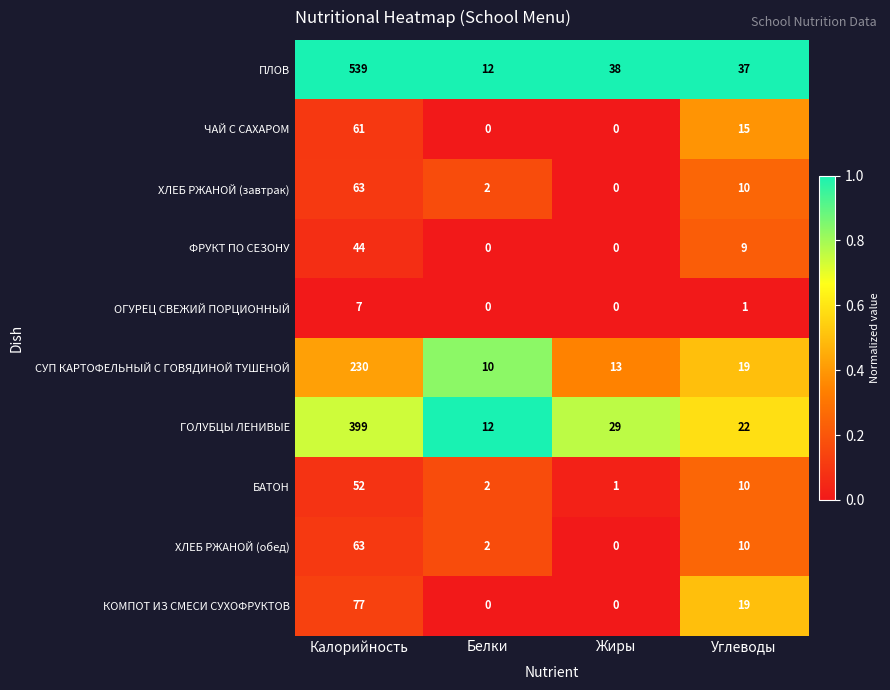

At which category is the sum across all series the highest?

Калорийность